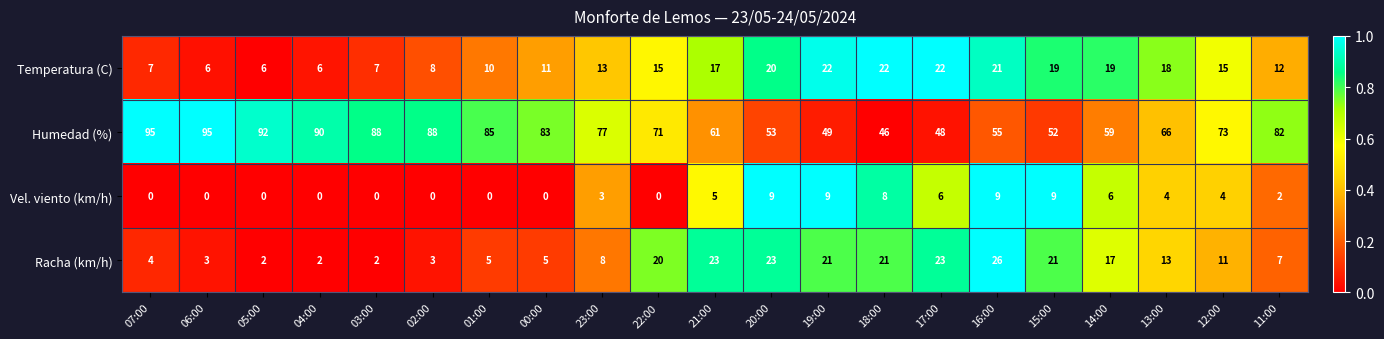

What is the average value of the Temperatura (C) series?

14